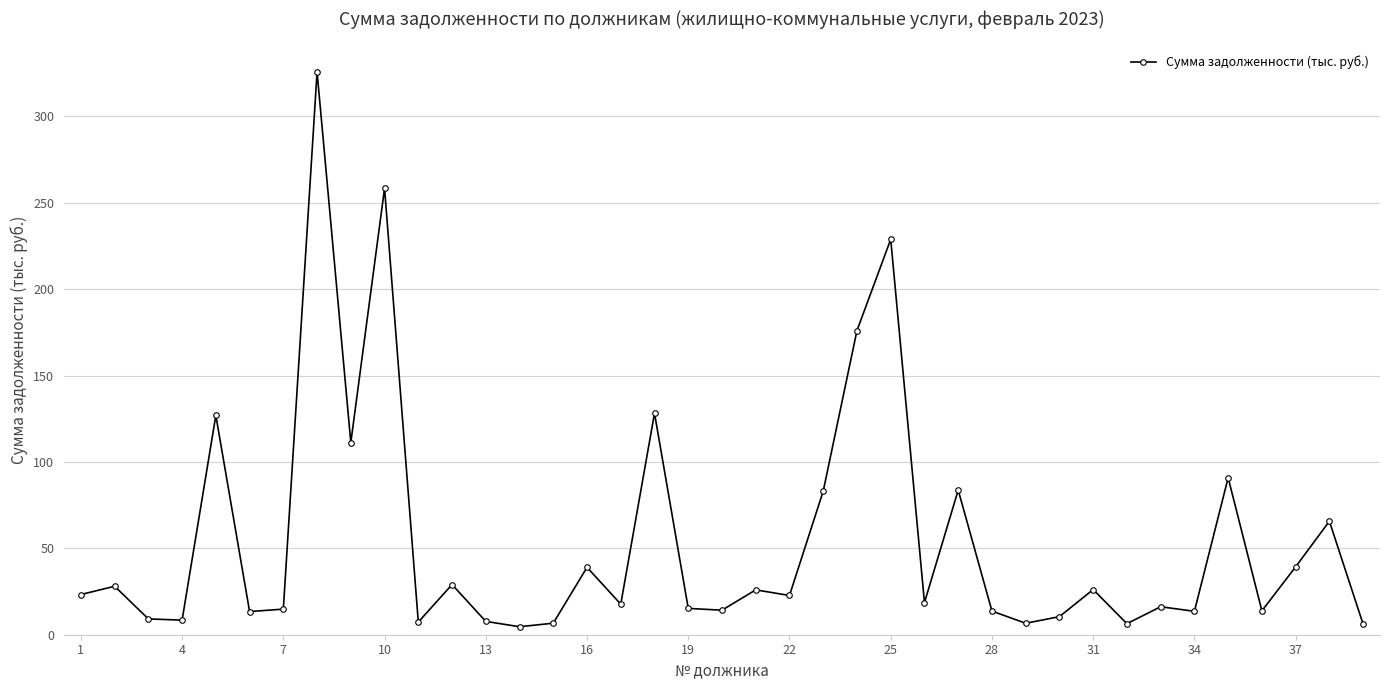

True or false: the data has more than 0 interior local peaks.

True